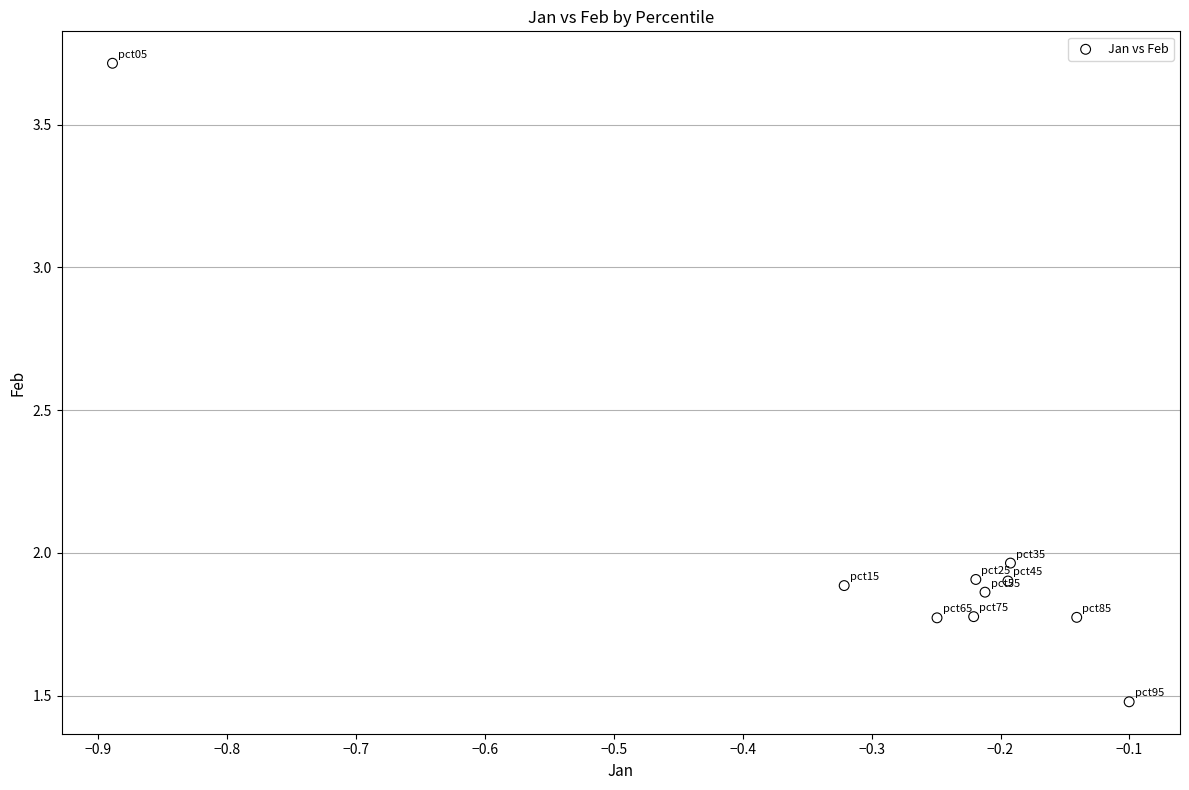

What is the average X value?

-0.3